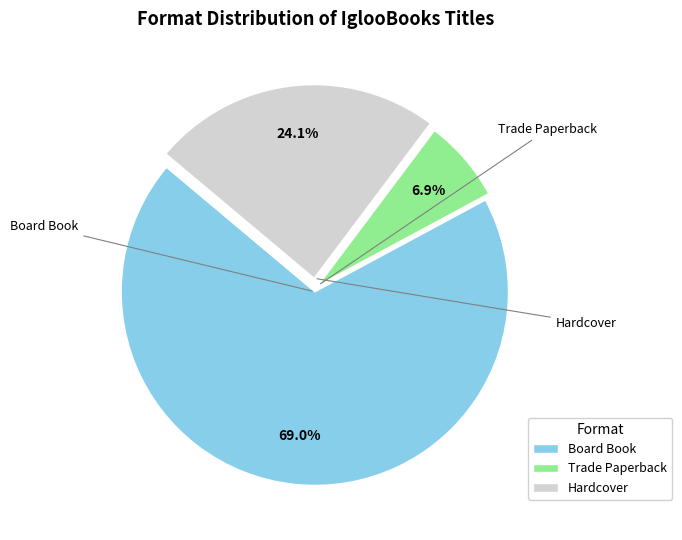

To the nearest percent, what is the combined percentage of Board Book and Hardcover?

93%